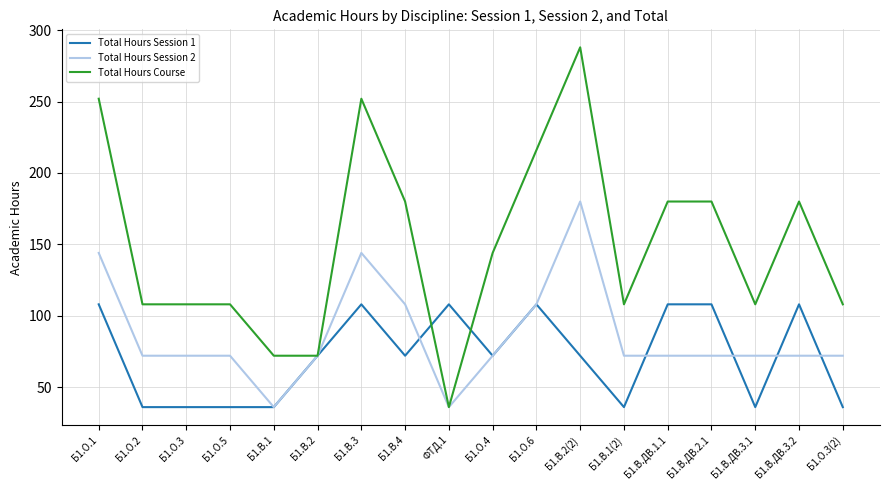

Is the value of Total Hours Course at Б1.О.5 greater than the value of Total Hours Session 1 at Б1.О.4?

Yes